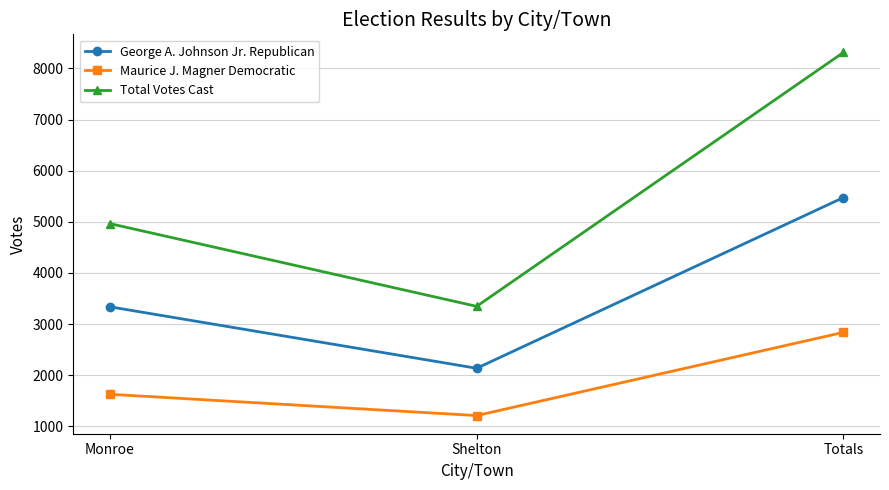

What is the maximum value for George A. Johnson Jr. Republican?

5474